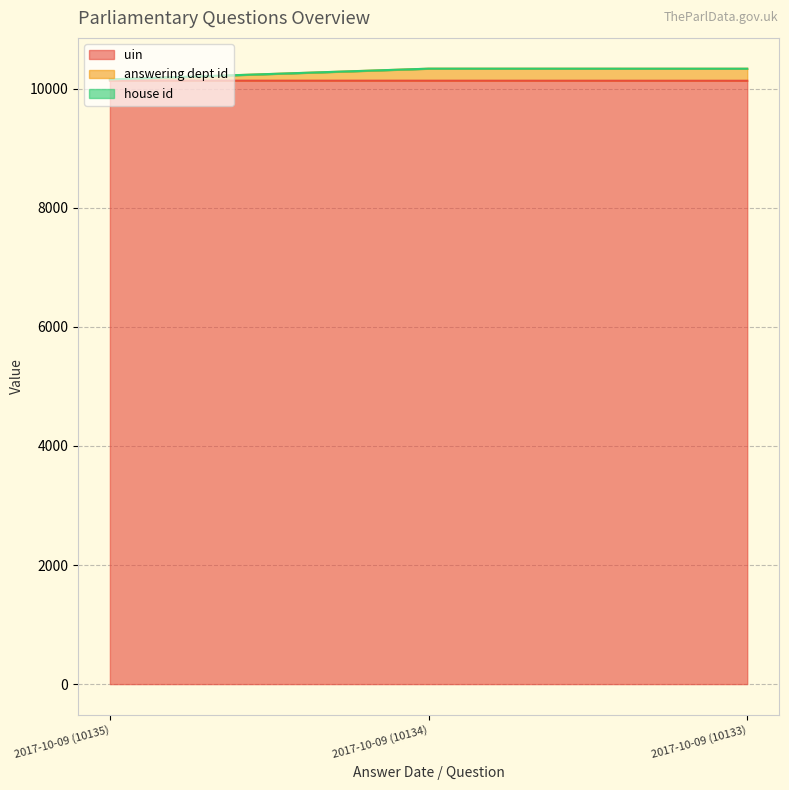

The uin series shows 10134 at 2017-10-09 (10134). True or false?

True